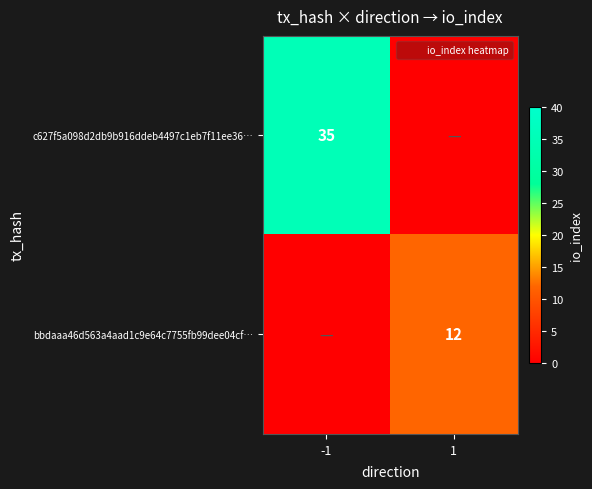

Rank the series by their average value, from lowest to highest.

bbdaaa46d563a4aad1c9e64c7755fb99dee04cf…, c627f5a098d2db9b916ddeb4497c1eb7f11ee36…